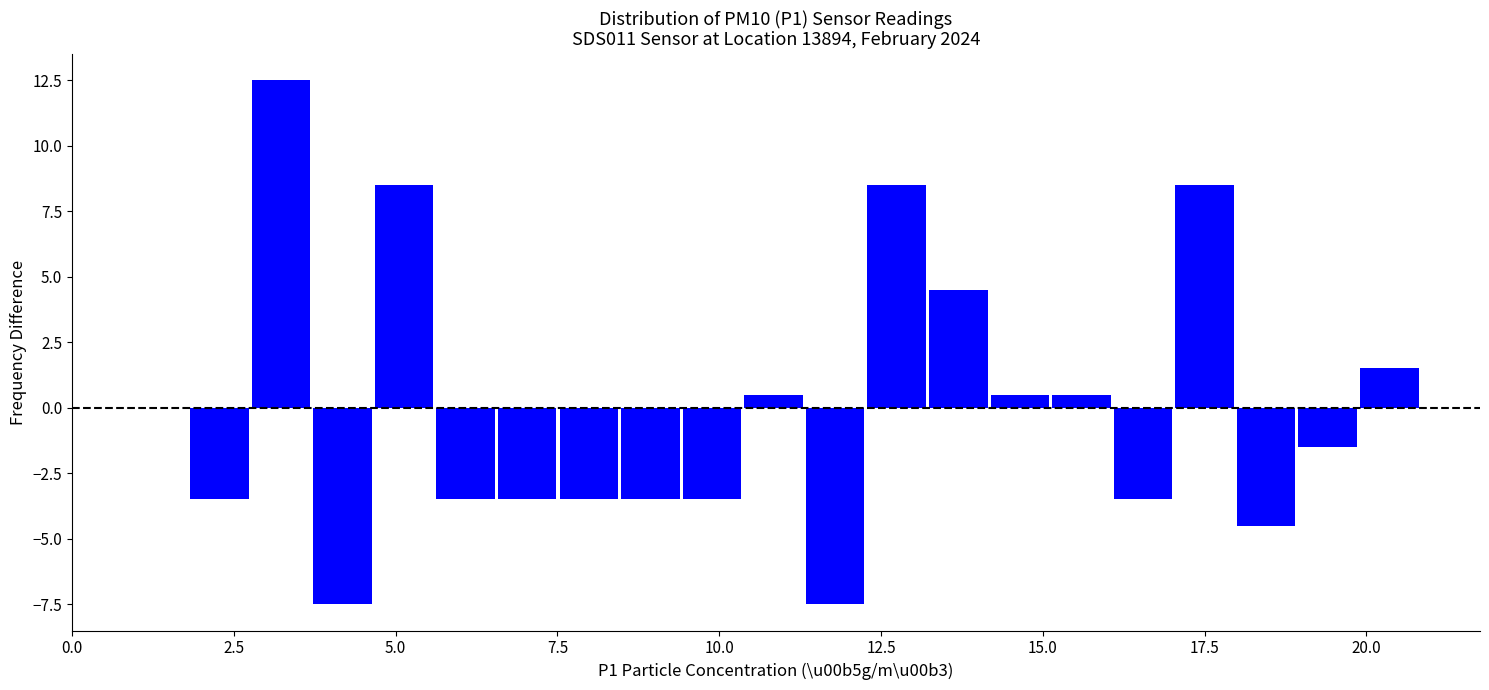

Around what value on the x-axis is the tallest bar? Give the approximate position of its centre, as read against the axis.

3.0